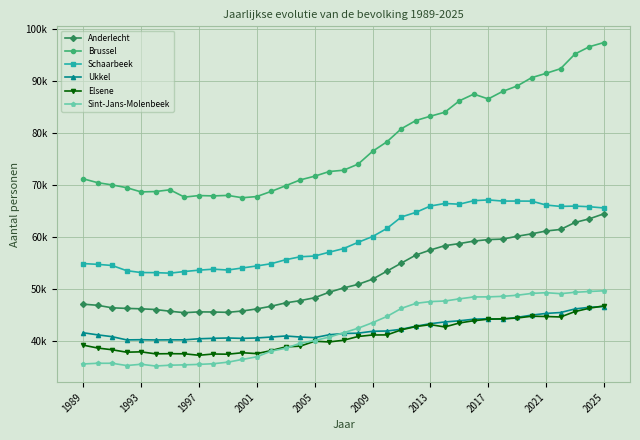

List the series in order of their peak value, highest first.

Brussel, Schaarbeek, Anderlecht, Sint-Jans-Molenbeek, Elsene, Ukkel